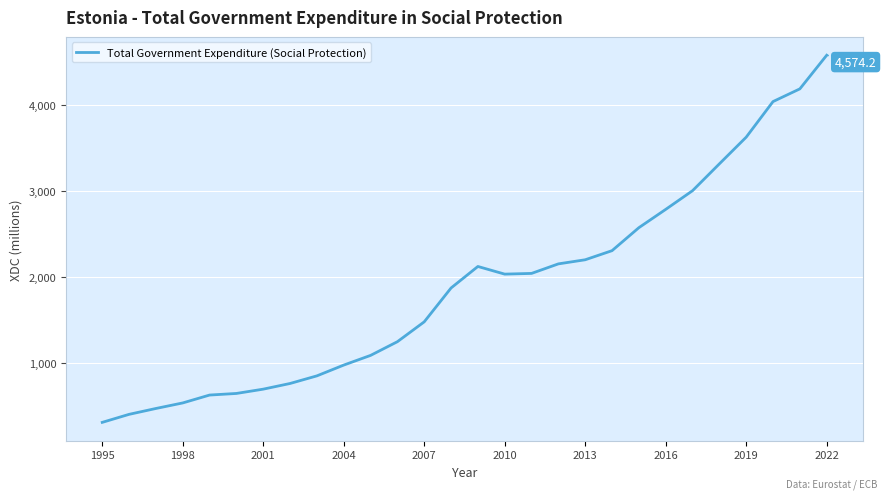

What is the greatest value displayed?

4574.2